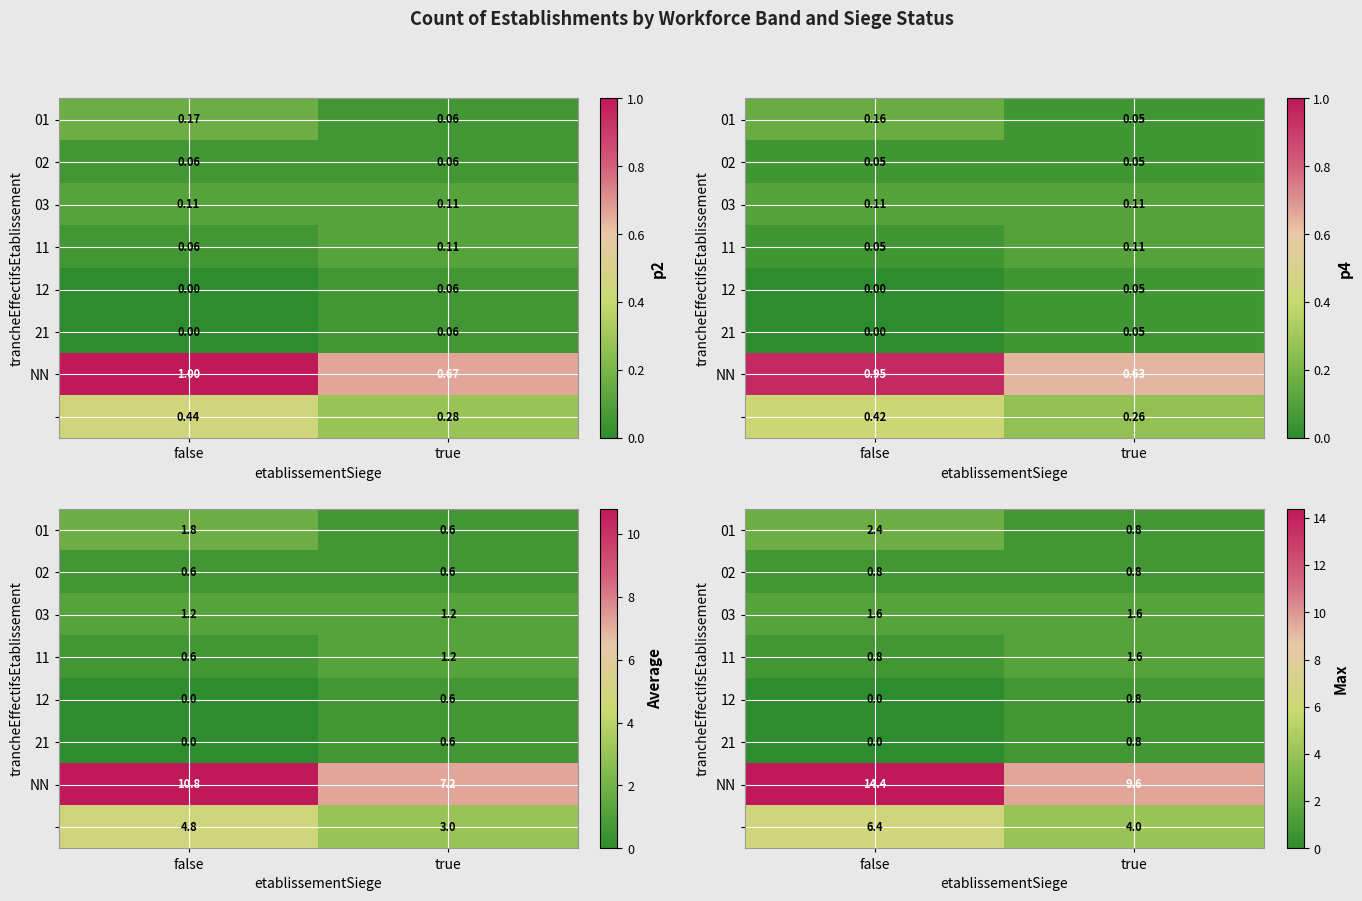

Read the 21 value at true.

0.8